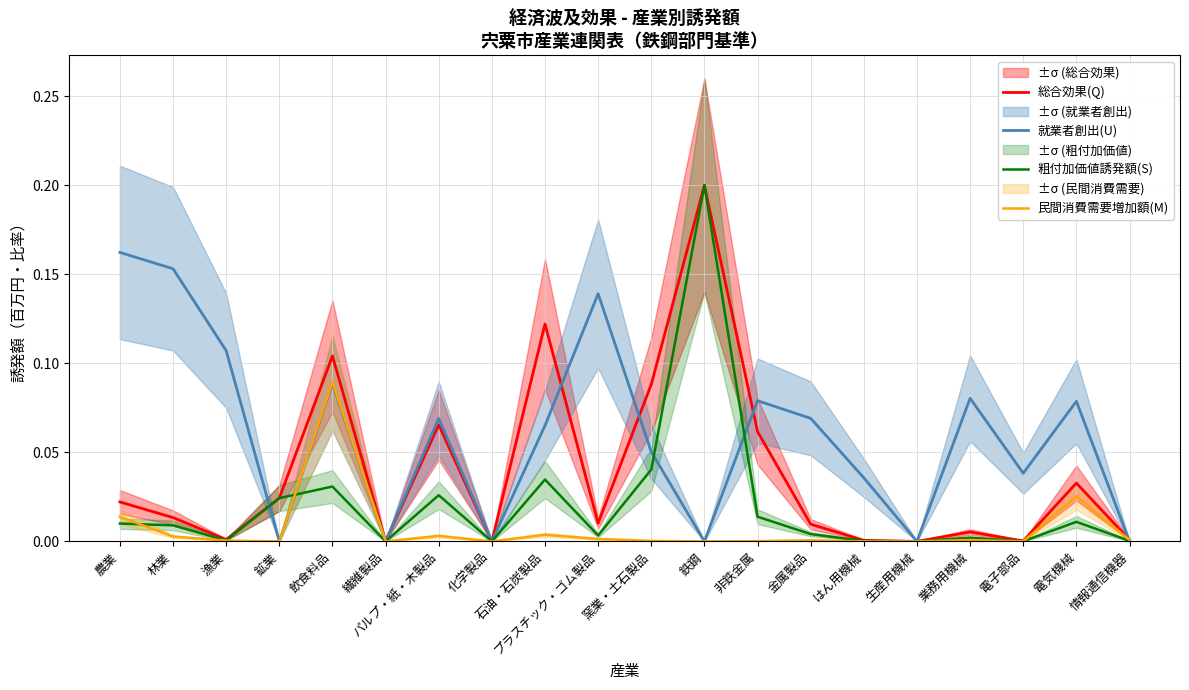

Reading left to right, list all the values displayed in this chart.

総合効果(Q): 0.0	0.0	0.0	0.0	0.1	0.0	0.1	0.0	0.1	0.0	0.1	0.2	0.1	0.0	0.0	0.0	0.0	0.0	0.0	0.0
就業者創出(U): 0.2	0.2	0.1	0.0	0.1	0.0	0.1	0.0	0.1	0.1	0.1	0.0	0.1	0.1	0.0	0.0	0.1	0.0	0.1	0.0
粗付加価値誘発額(S): 0.0	0.0	0.0	0.0	0.0	0.0	0.0	0.0	0.0	0.0	0.0	0.2	0.0	0.0	0.0	0.0	0.0	0.0	0.0	0.0
民間消費需要増加額(M): 0.0	0.0	0.0	0.0	0.1	0.0	0.0	0.0	0.0	0.0	0.0	0.0	0.0	0.0	0.0	0.0	0.0	0.0	0.0	0.0